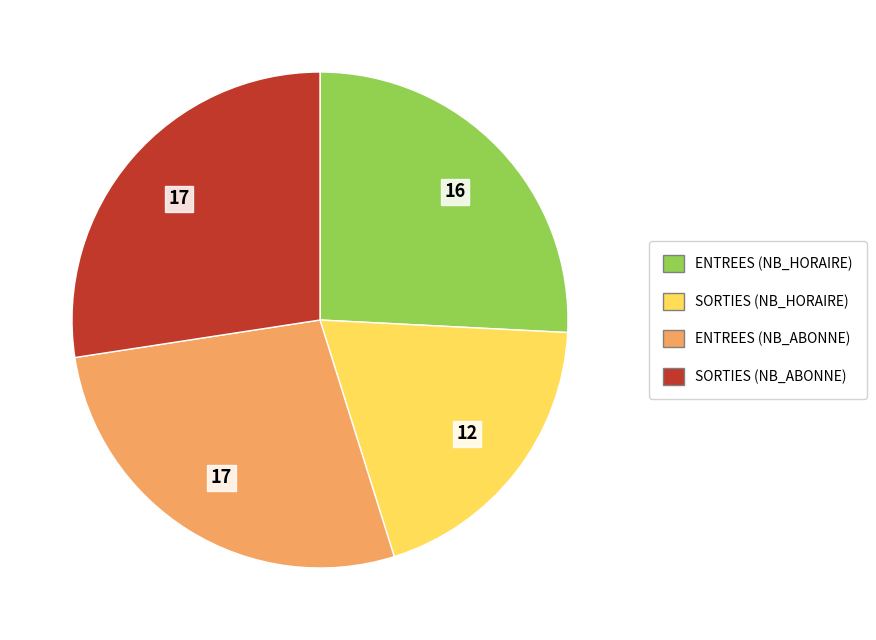

Is the sum of SORTIES (NB_ABONNE) and SORTIES (NB_HORAIRE) greater than half?

No